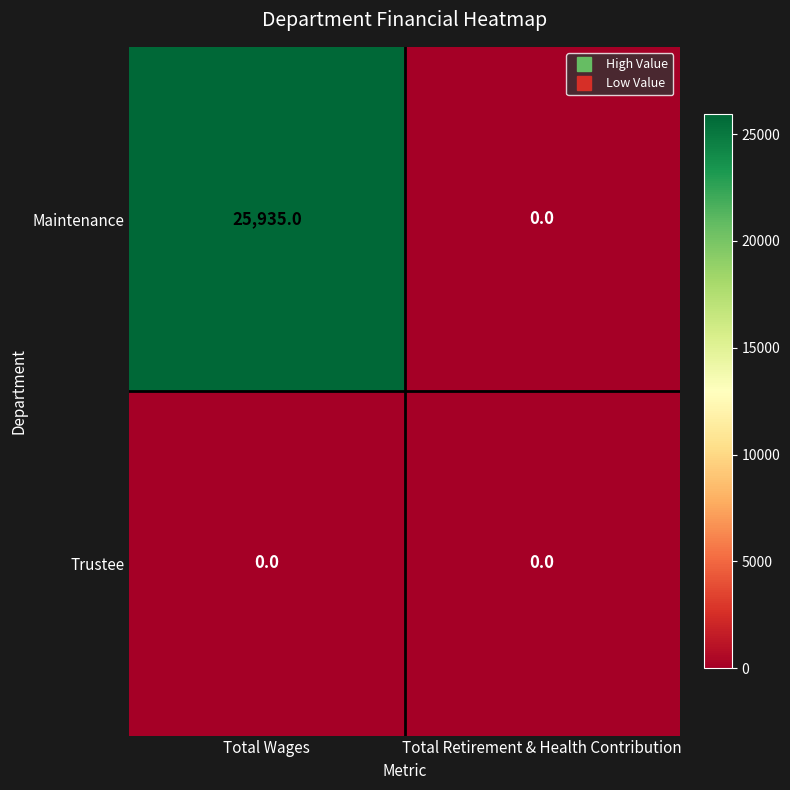

Where is Maintenance nearest to the value 12967?

Total Retirement & Health Contribution